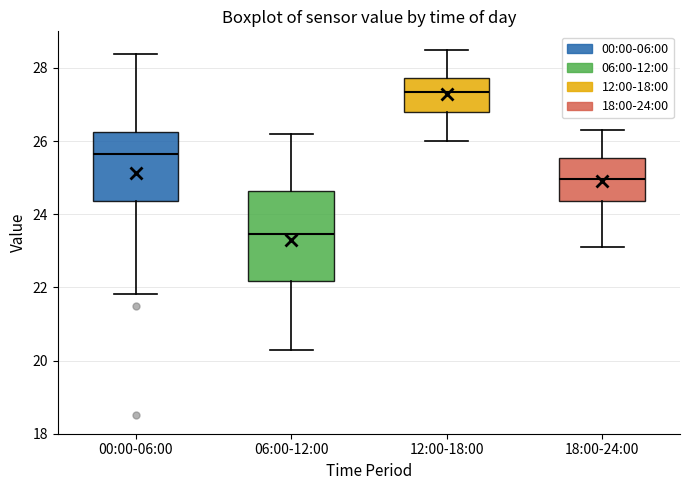

Where is the lower edge of the box for 00:00-06:00 on the y-axis? The values are not printed on the chart, so give them approximately, as read against the axis.

24.4